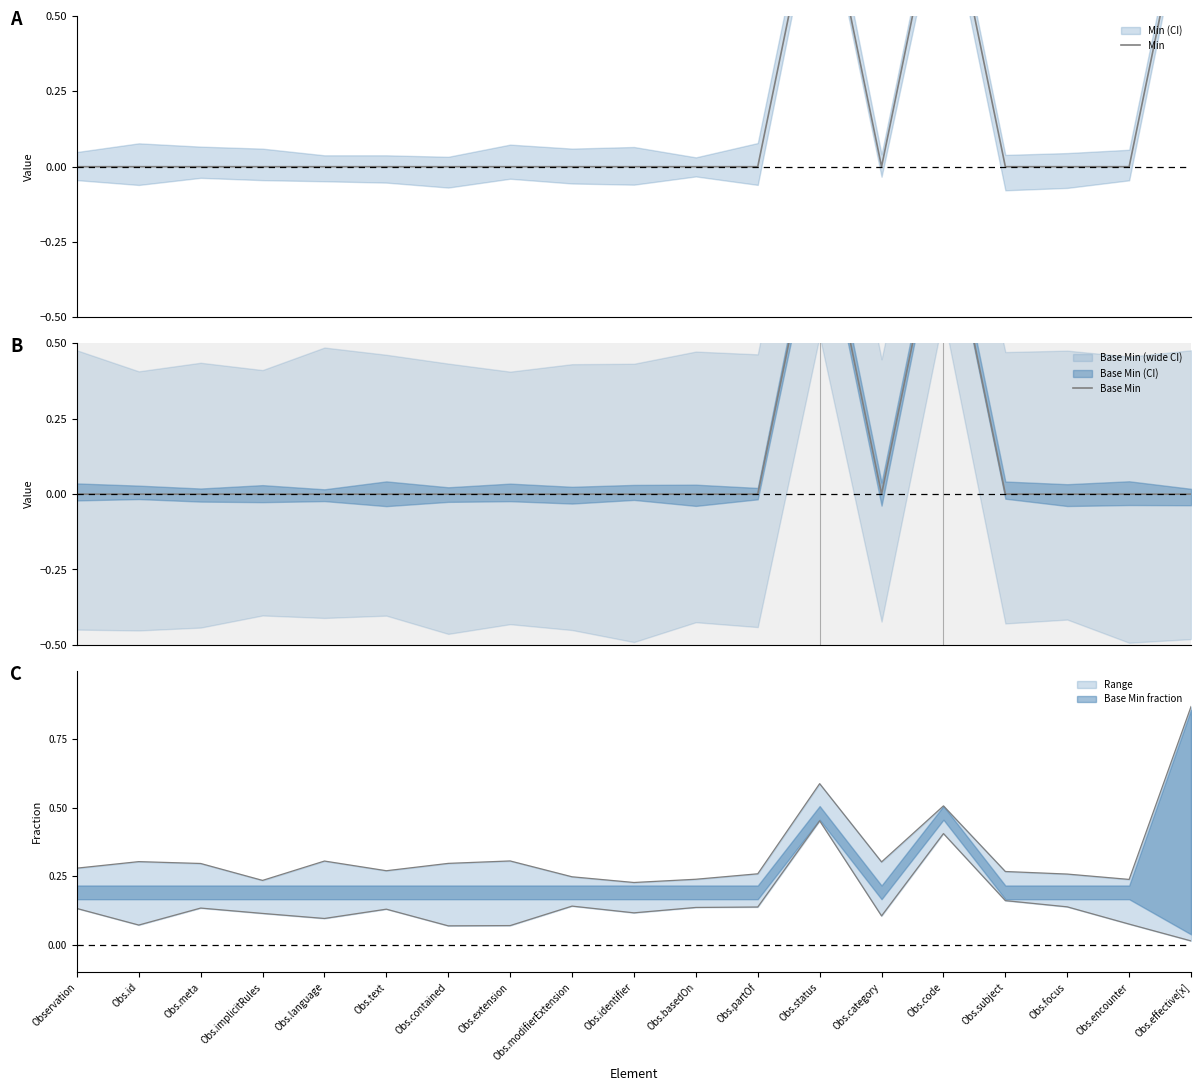

At Obs.text, list the series in order from smallest to largest.

Min, Base Min